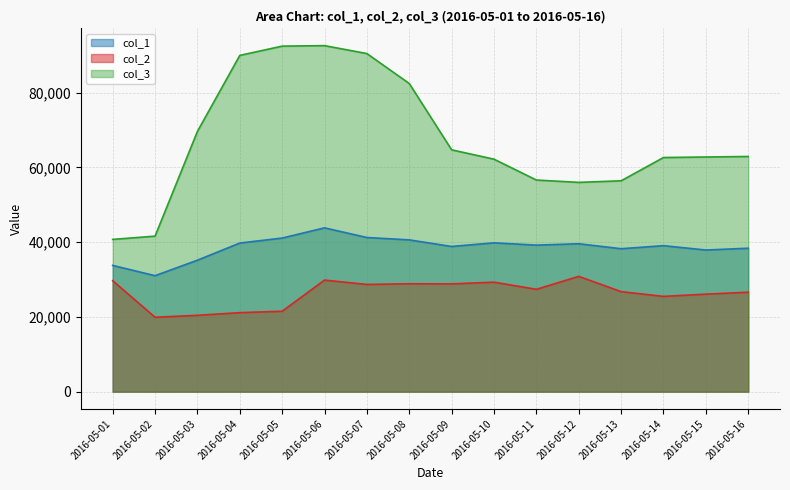

Count the number of categories in the chart.

16